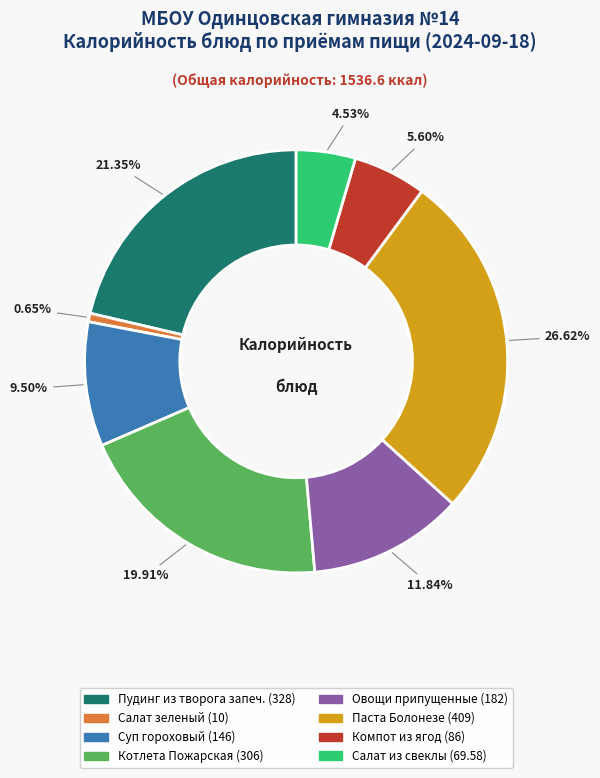

Is the sum of Овощи припущенные (182) and Компот из ягод (86) greater than half?

No